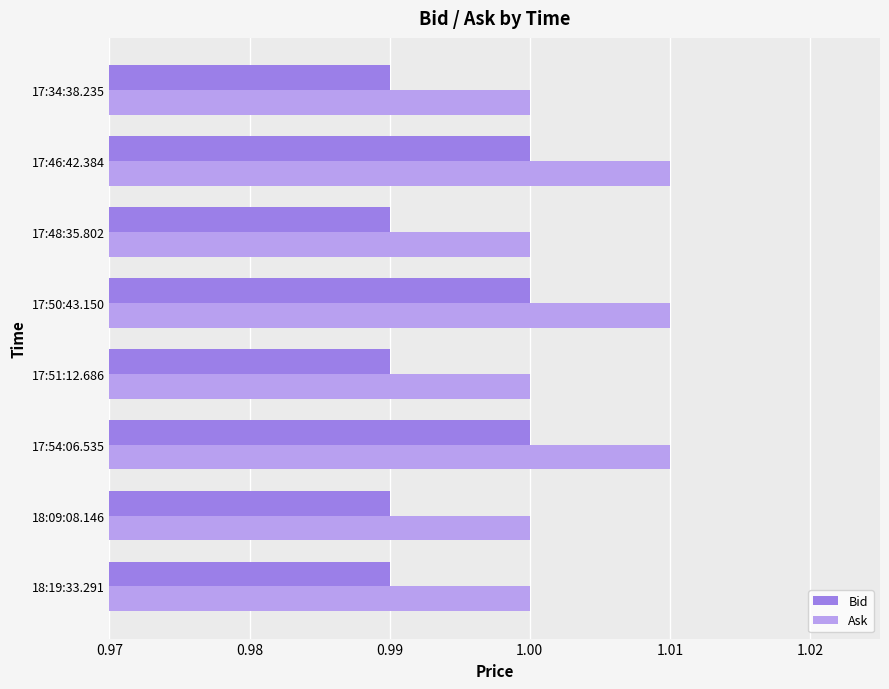

At how many categories does at least one series exceed 0?

8